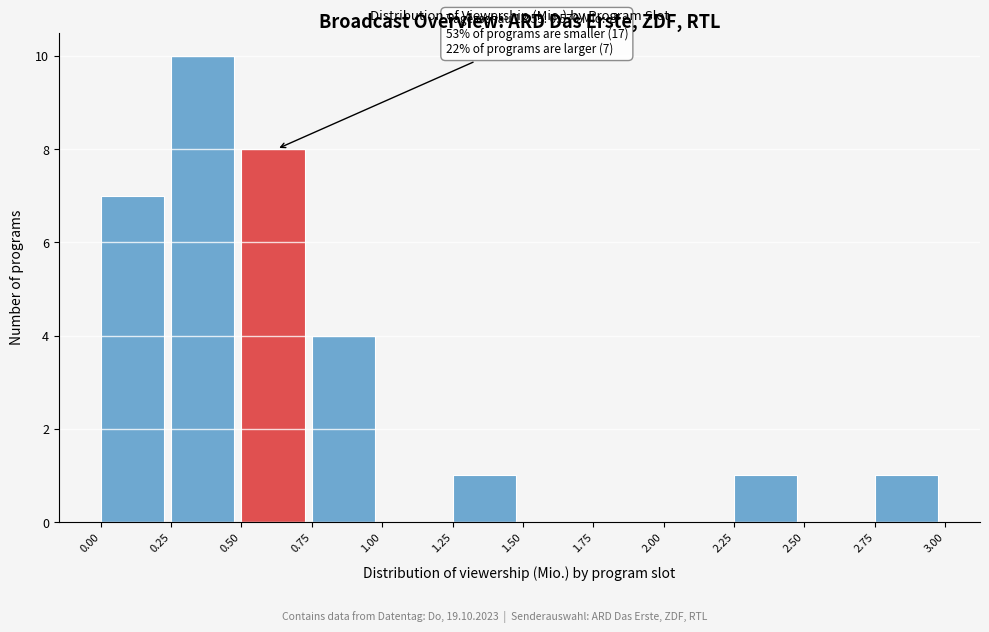

Which range on the x-axis has the tallest bar?

0.25 to 0.50